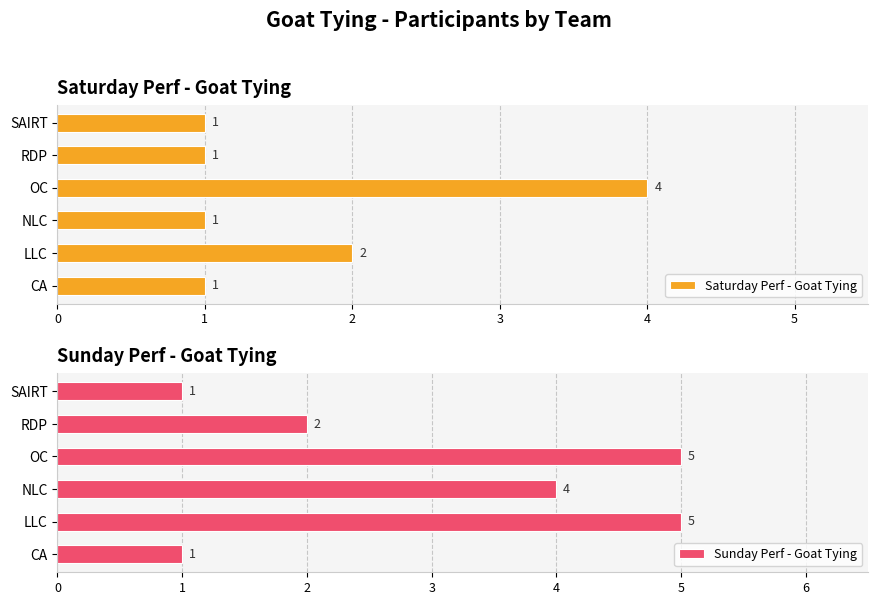

What is the sum of the Sunday Perf - Goat Tying values at NLC and LLC?

9